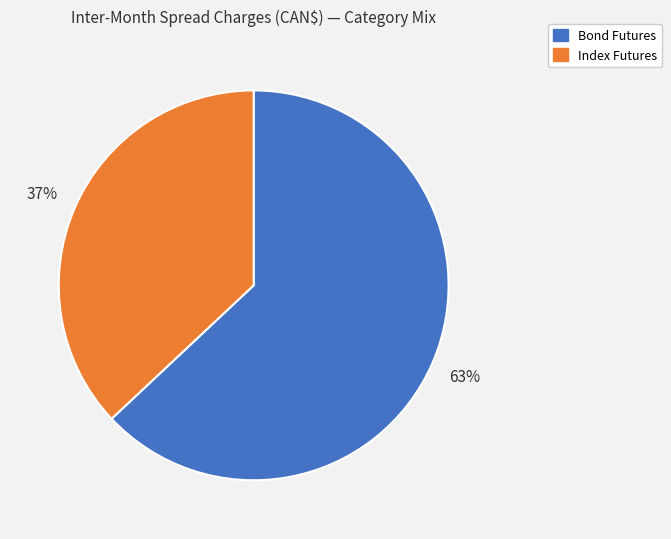

To the nearest percent, what is the difference between the largest and smallest slice percentages?

26%